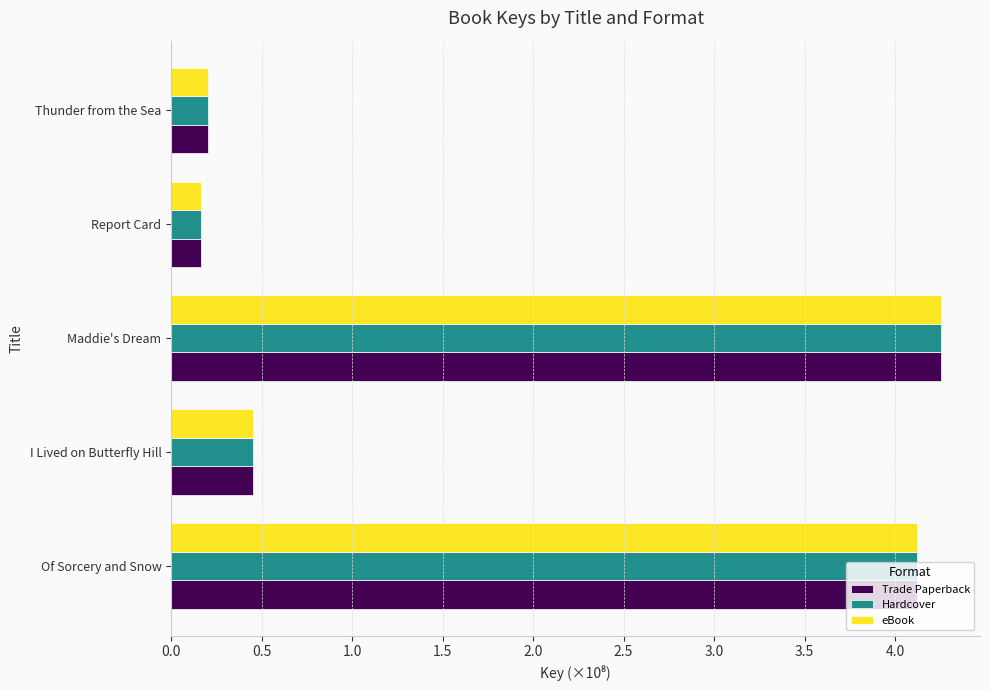

What is the highest value of the eBook series?

4.3